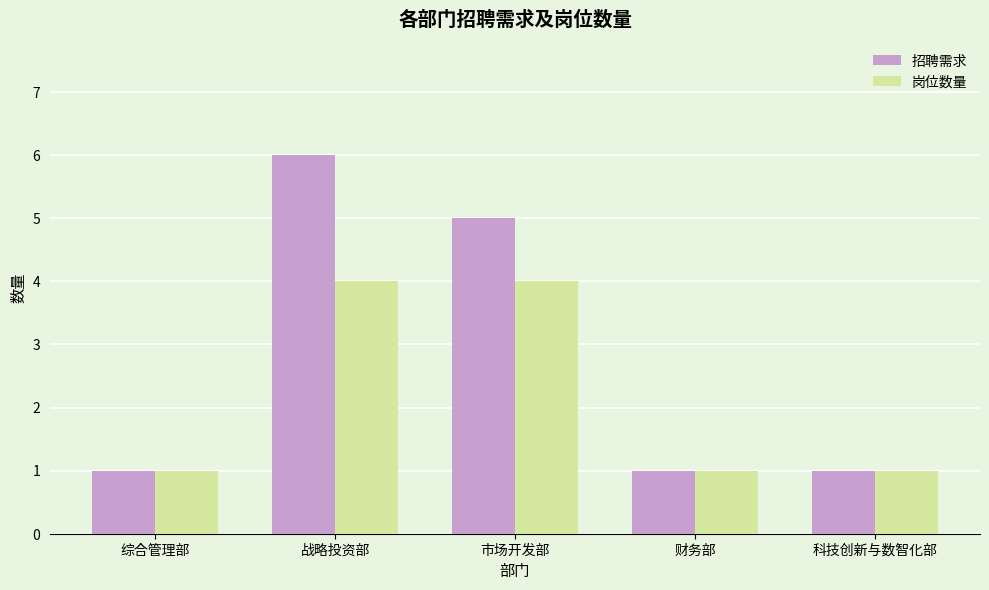

True or false: 招聘需求 has a value of 0 at 综合管理部.

False